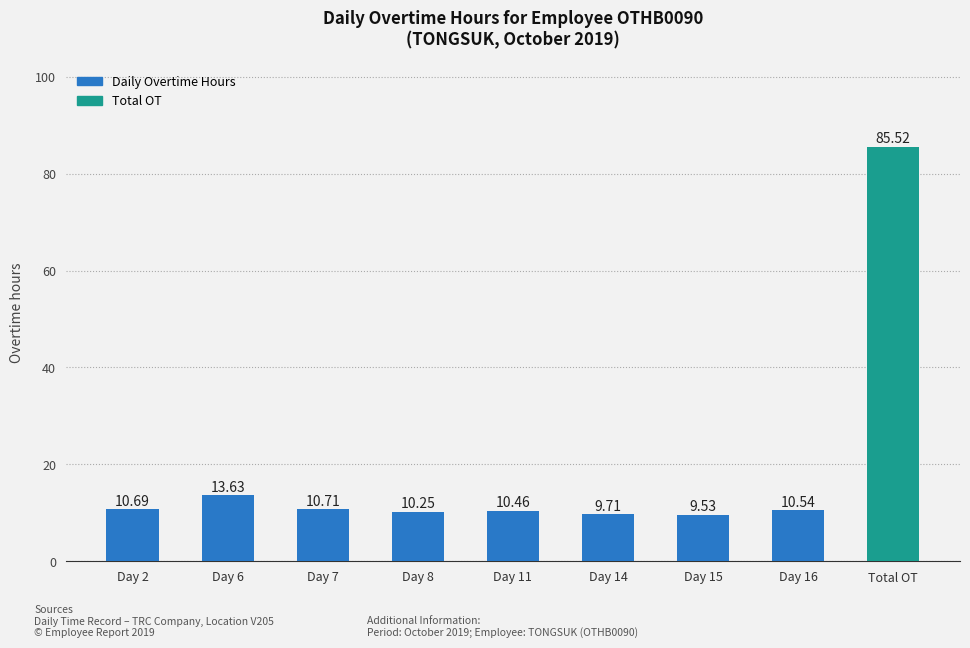

The value at Day 8 is 2.8. True or false?

False